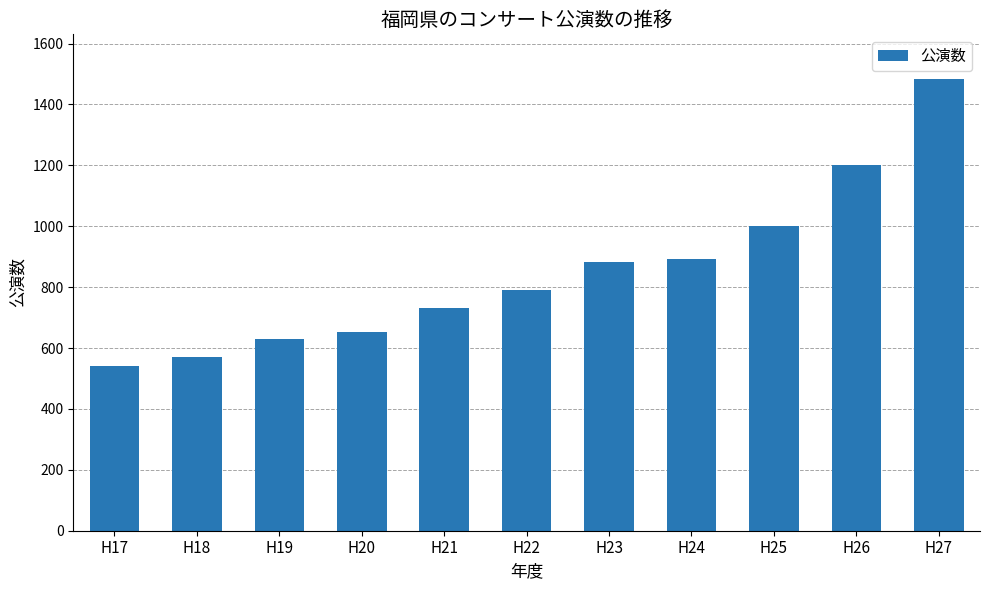

What is the value of the 6th bar from the left?

792